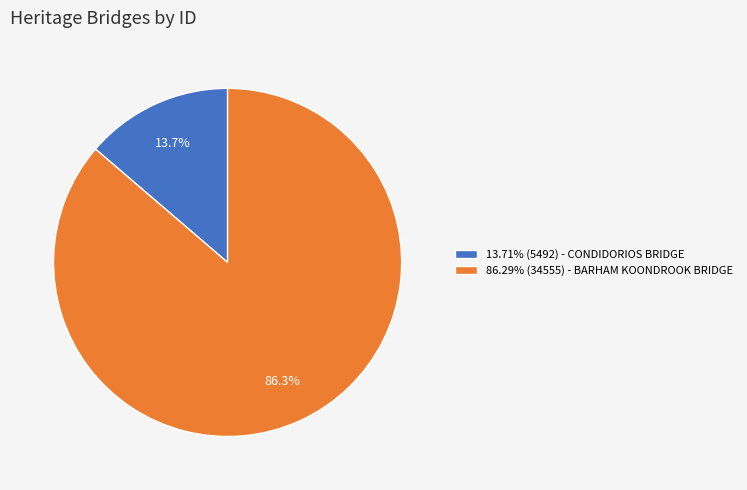

Count the number of slices in the pie.

2